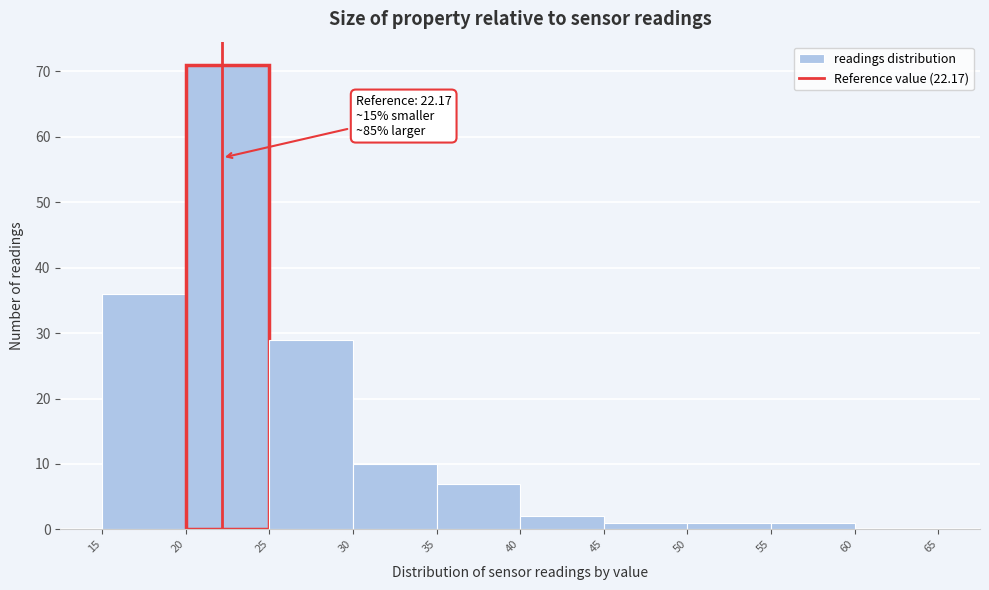

Over which range of the x-axis is the bar tallest?

20 to 25